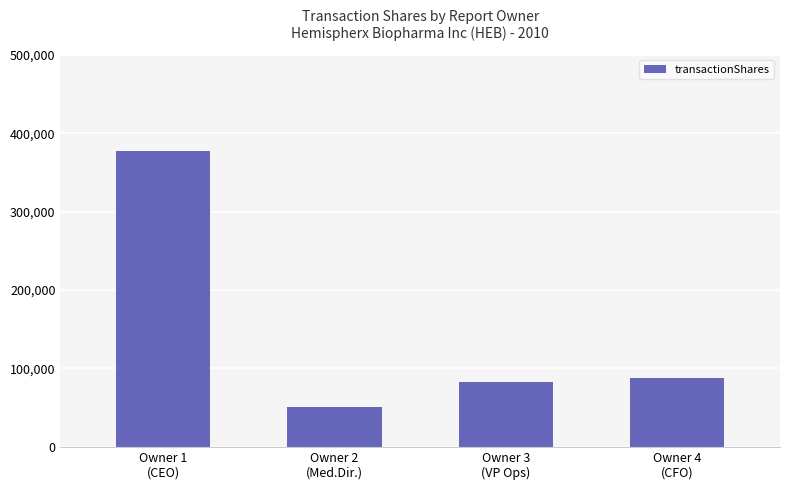

The value at Owner 4
(CFO) is 87794. True or false?

True